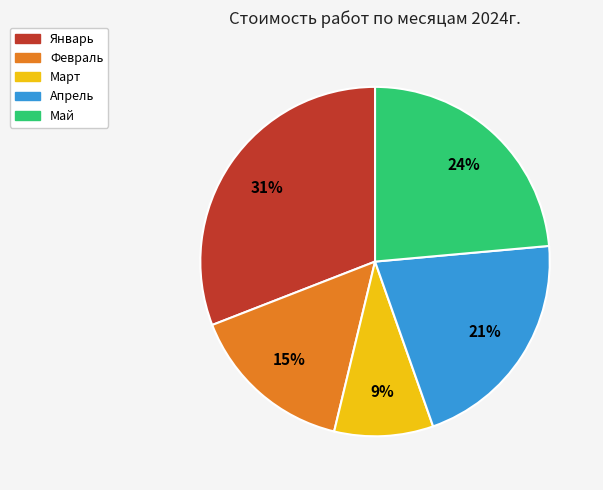

What is the ratio of the value at Март to the value at Апрель?

0.4